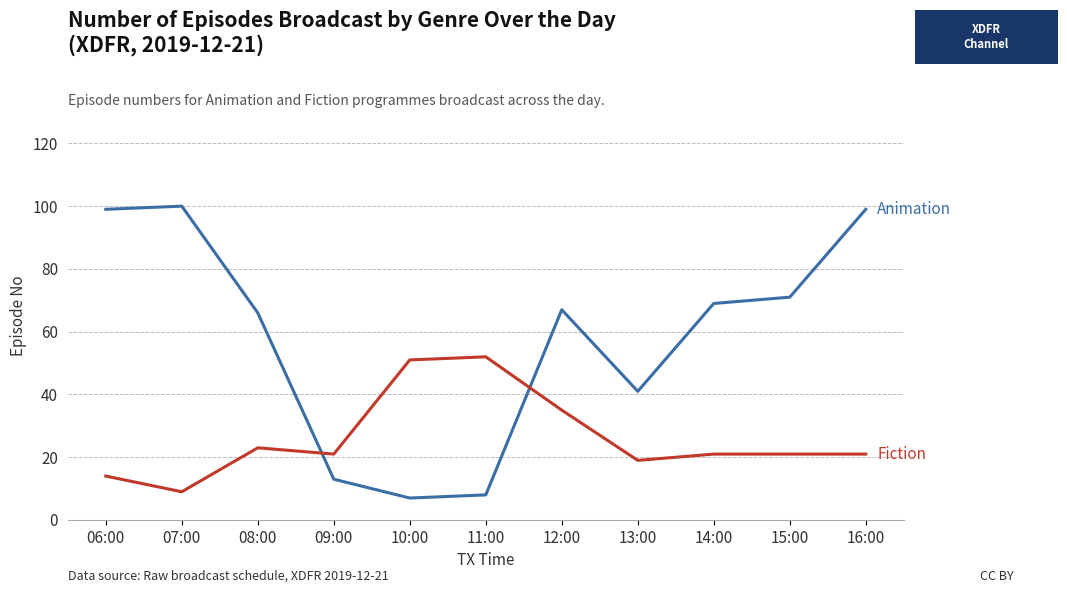

What is the difference between the highest and lowest values at 11:00?

44